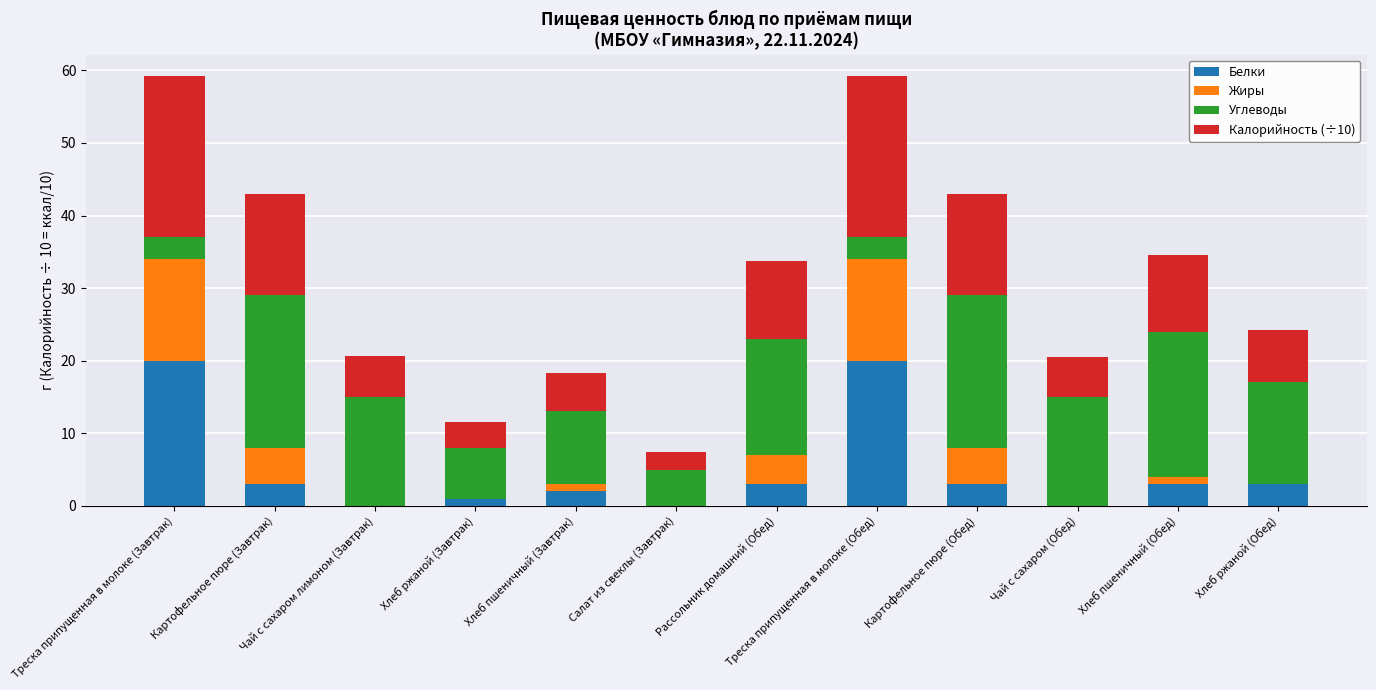

What are all the series names shown in the legend?

Белки, Жиры, Углеводы, Калорийность (÷10)